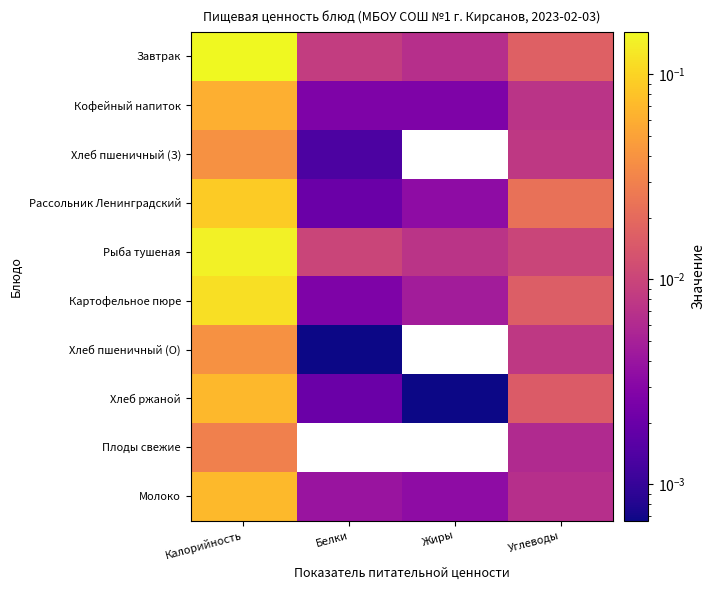

What is the total value across all series at Калорийность?

0.8